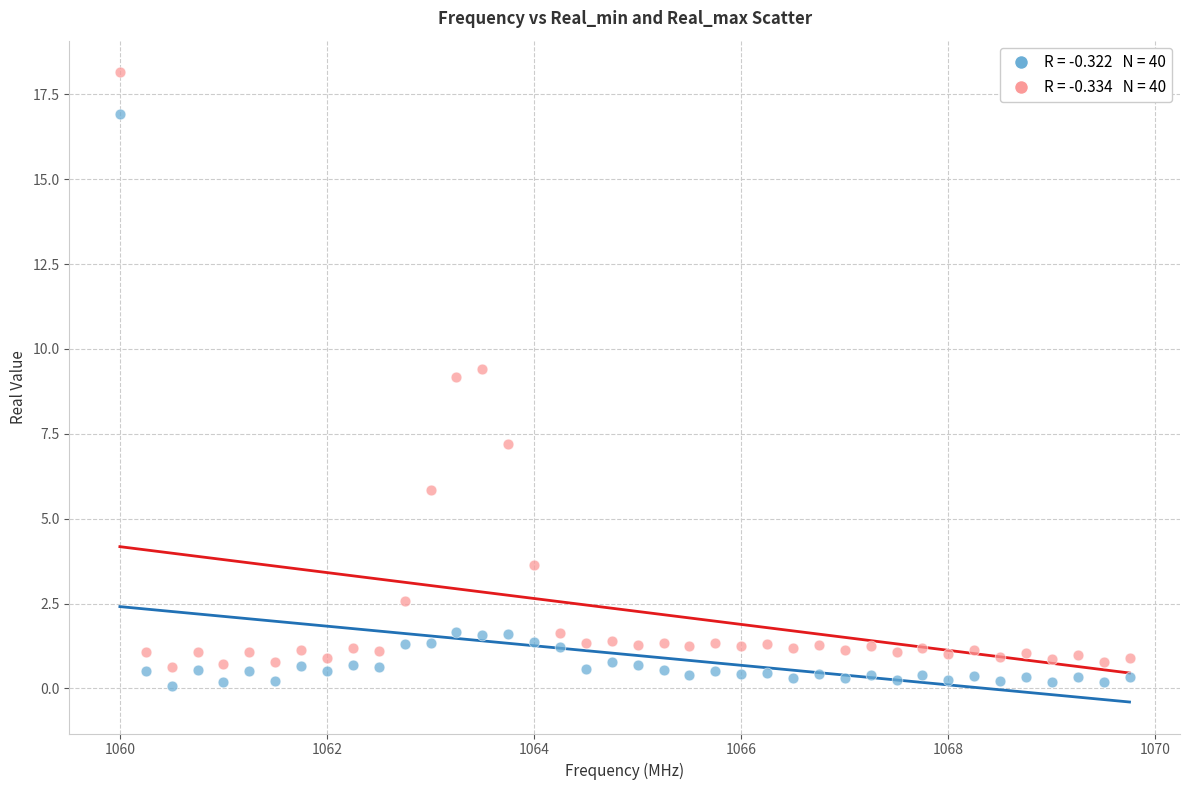

Across all data points, what is the range of Y values (max minus min)?

18.1